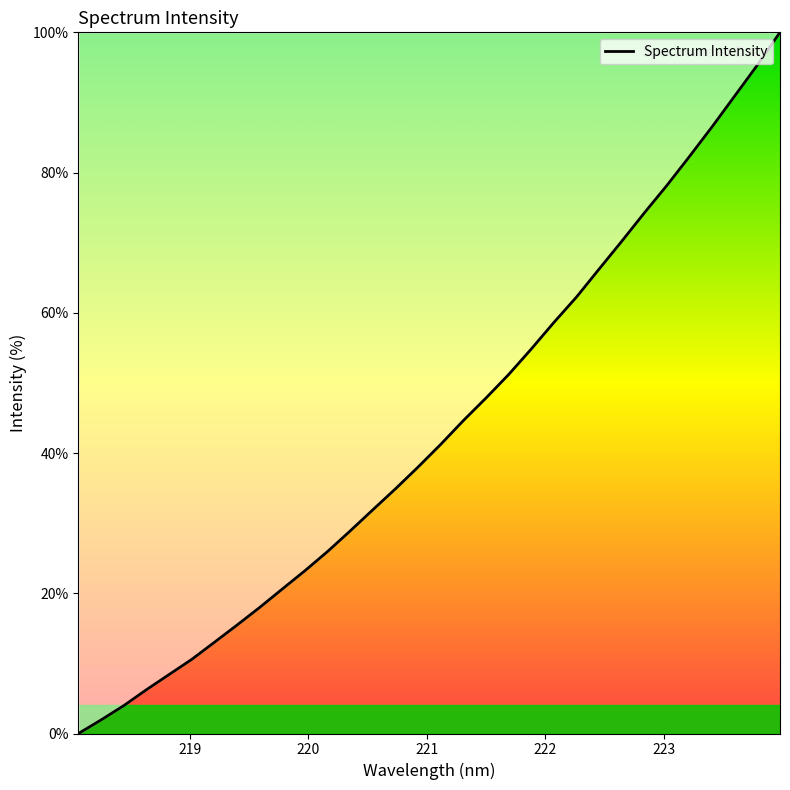

Reading left to right, extract all data points from this chart.

0.0	1.9	4.0	6.2	8.4	10.6	13.0	15.5	18.0	20.6	23.2	26.0	28.9	31.9	34.9	38.0	41.2	44.6	47.9	51.2	54.8	58.6	62.3	66.2	70.2	74.3	78.2	82.3	86.5	90.9	95.3	100.0